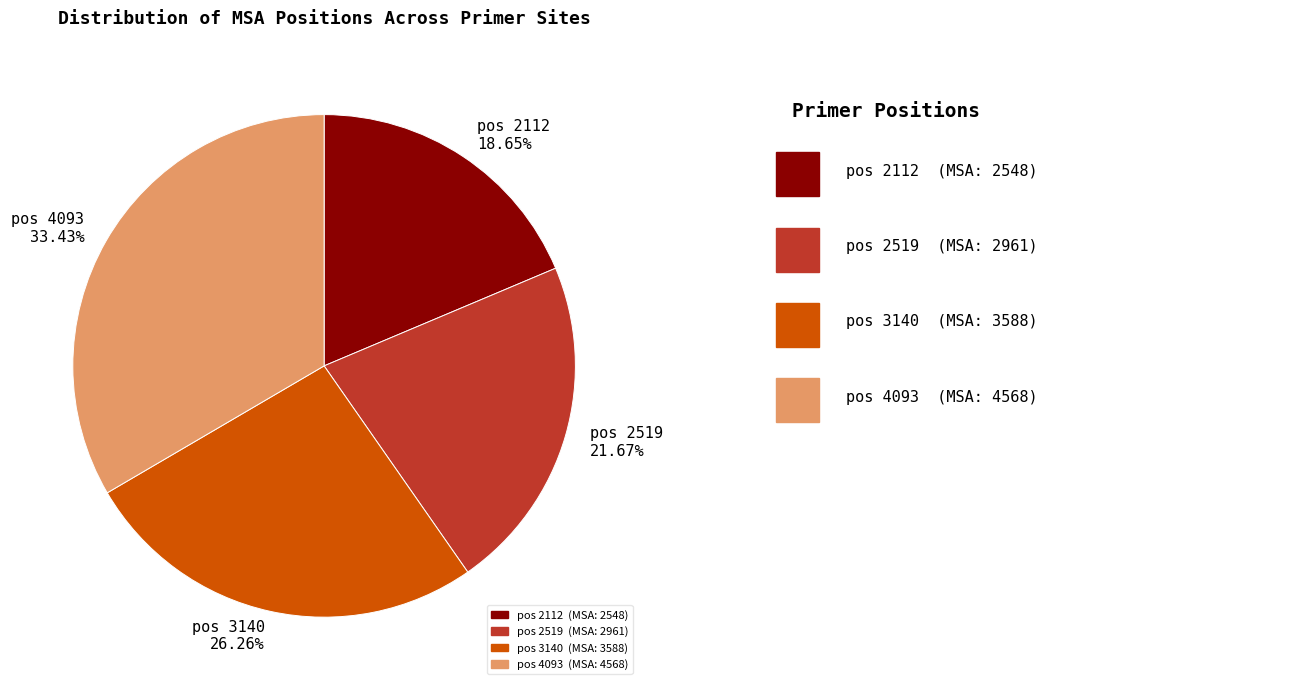

Combined, do pos 4093 33.43% and pos 2519 21.67% account for over 50%?

Yes